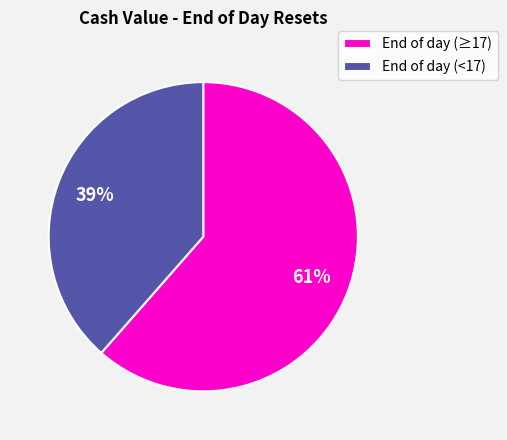

Between End of day (<17) and End of day (≥17), which is larger?

End of day (≥17)